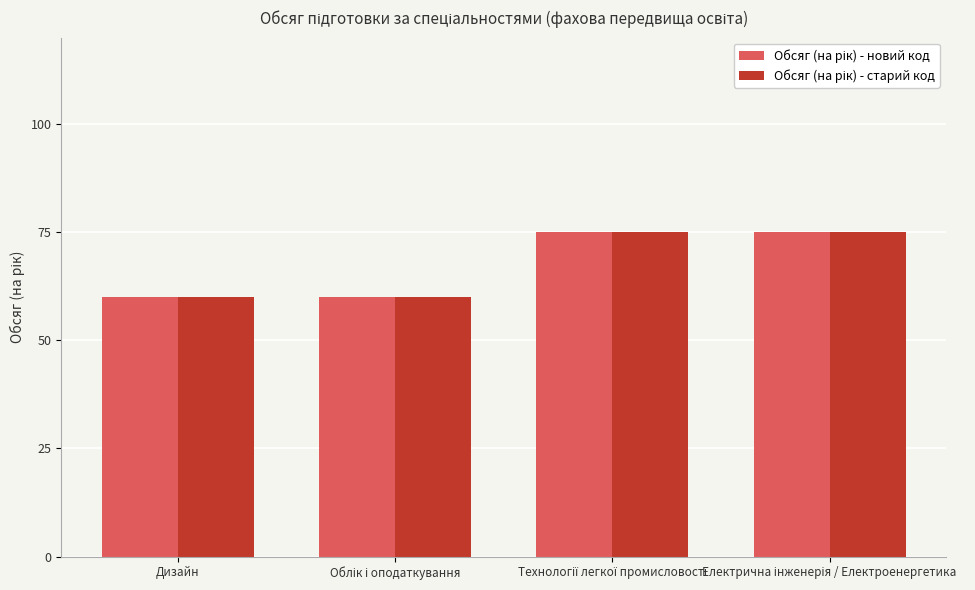

At how many categories does at least one series exceed 74?

2